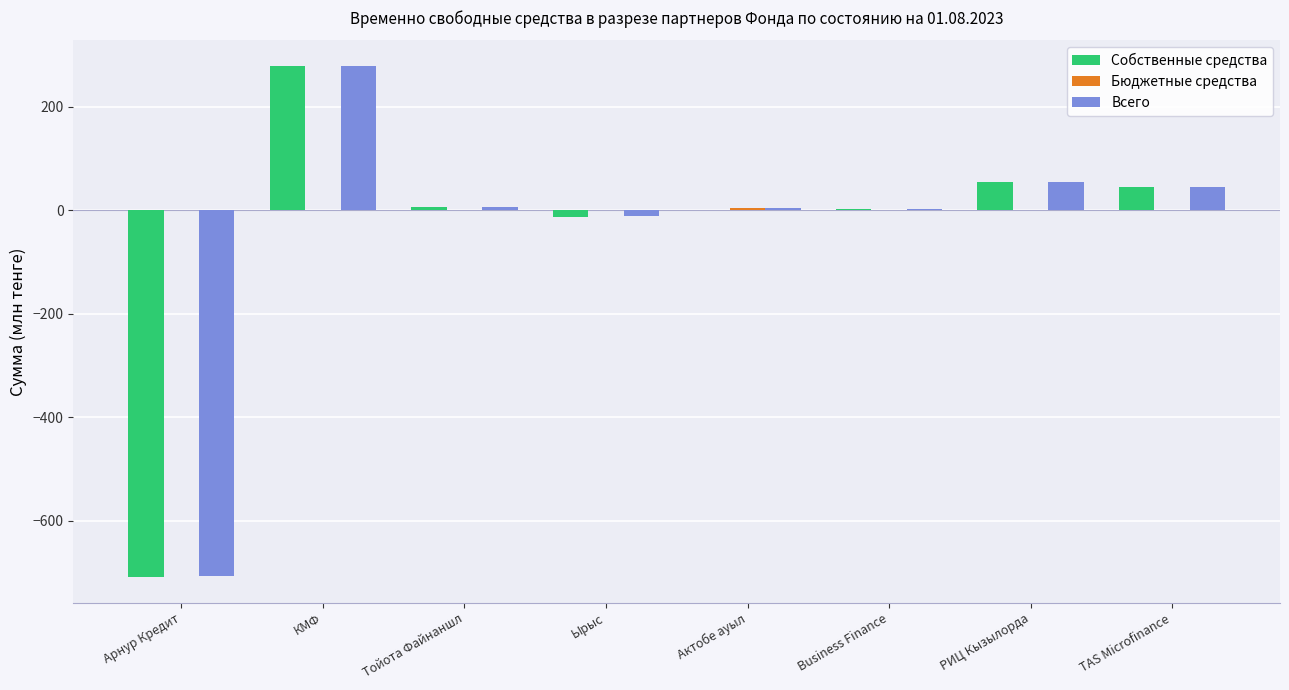

Are the bars grouped side by side (vs. stacked)?

Yes